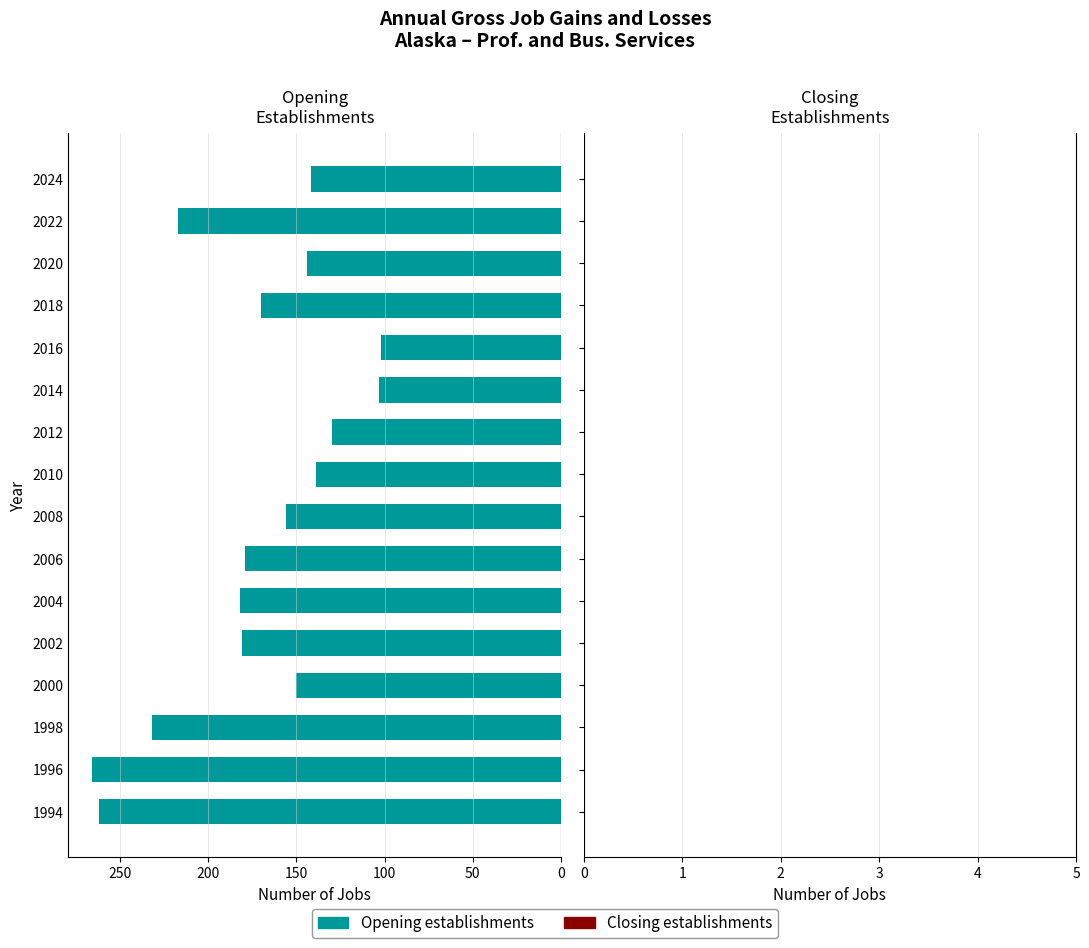

The value at 1994 is 164. True or false?

False